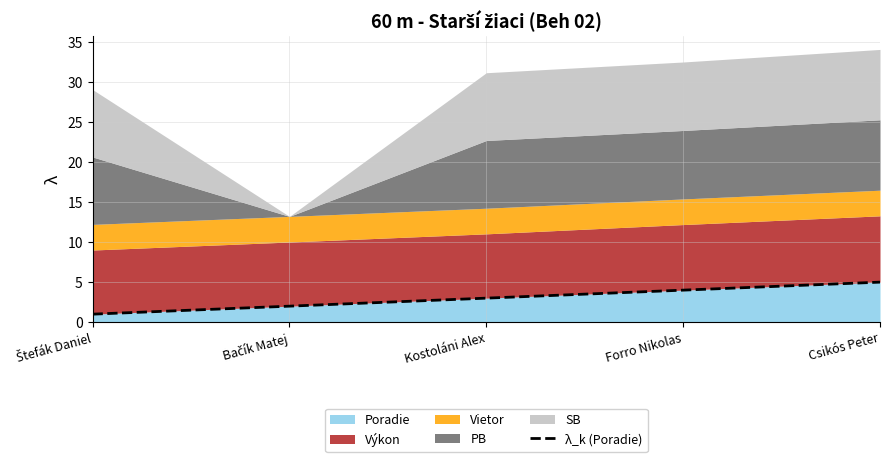

What is the sum of the values at Csikós Peter and Kostoláni Alex?

8